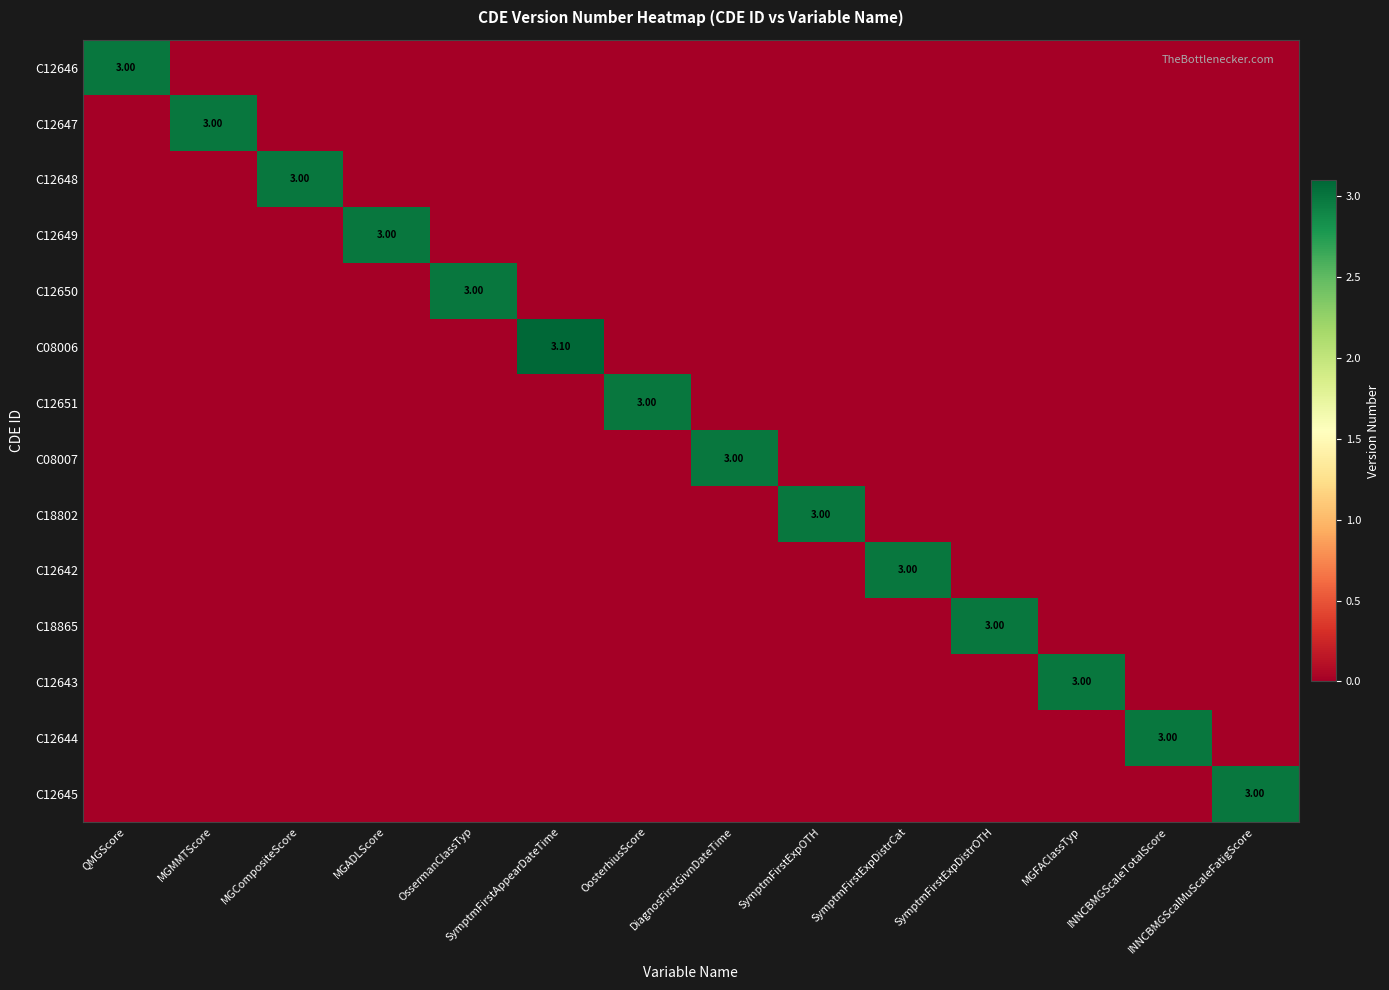

What is the difference between the maximum and minimum values in the C08007 series?

3.0